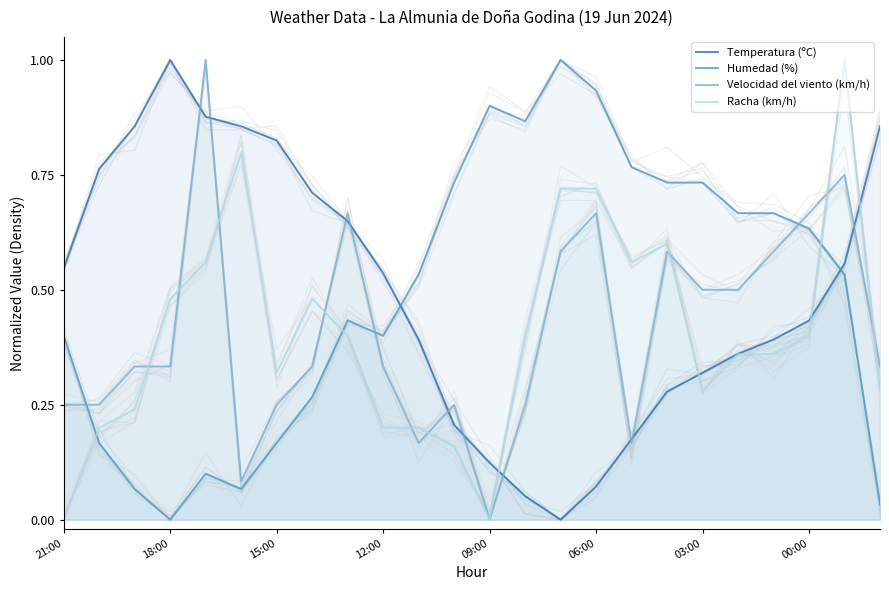

In Humedad (%), how many points are higher than both neighbors (excluding endpoints)?

4